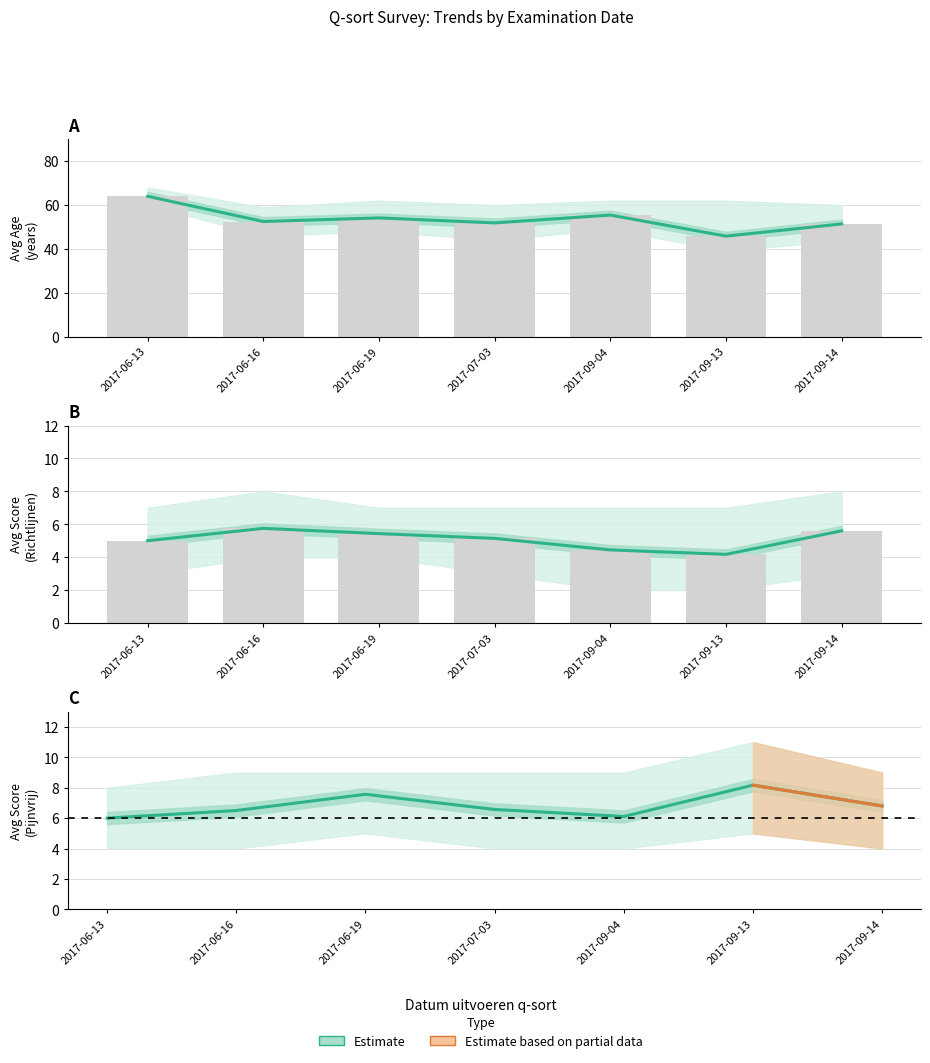

List the labels in order of value, smallest first.

2017-06-13, 2017-09-04, 2017-06-16, 2017-07-03, 2017-09-14, 2017-06-19, 2017-09-13